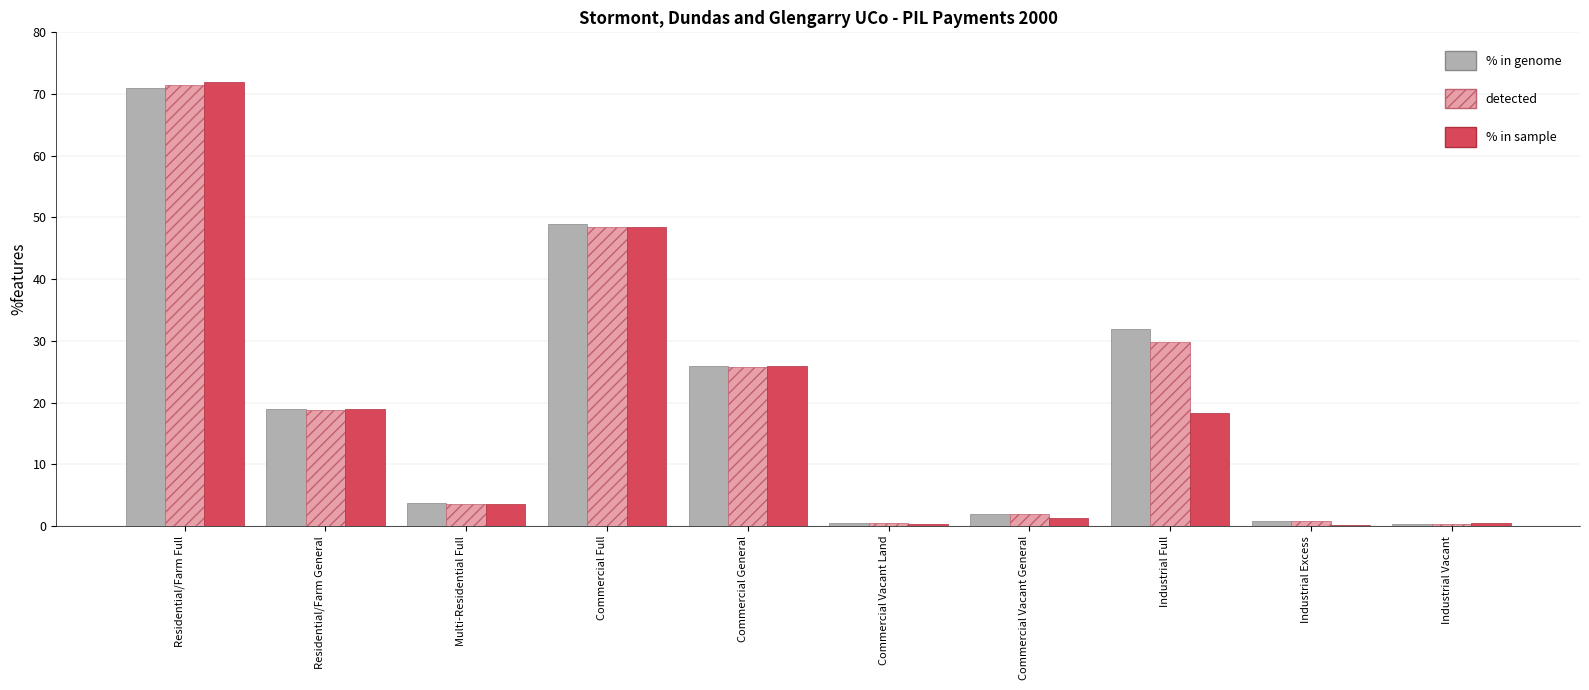

At which label does % in sample first exceed 18?

Residential/Farm Full